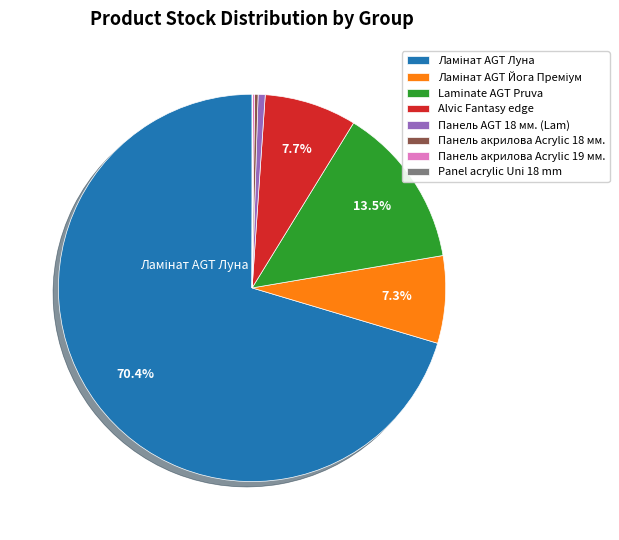

Is there a majority slice in this chart?

Yes